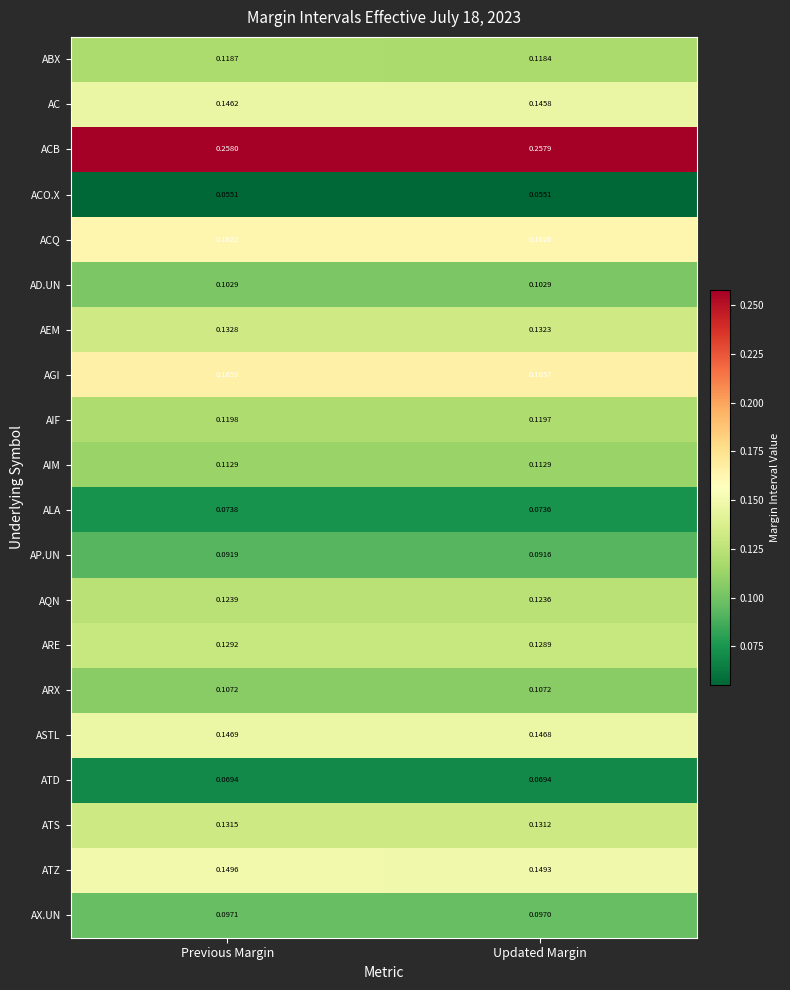

Which series has the largest total across all categories?

ACB